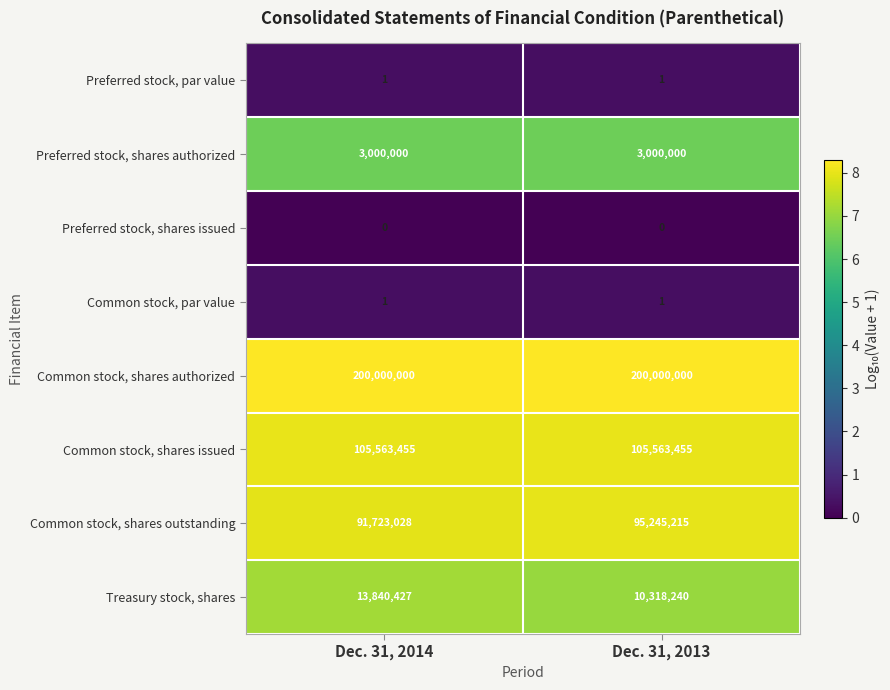

Reading left to right, transcribe all the data shown in this chart.

Preferred stock, par value: Dec. 31, 2014=1	Dec. 31, 2013=1
Preferred stock, shares authorized: Dec. 31, 2014=3000000	Dec. 31, 2013=3000000
Preferred stock, shares issued: Dec. 31, 2014=0	Dec. 31, 2013=0
Common stock, par value: Dec. 31, 2014=1	Dec. 31, 2013=1
Common stock, shares authorized: Dec. 31, 2014=200000000	Dec. 31, 2013=200000000
Common stock, shares issued: Dec. 31, 2014=105563455	Dec. 31, 2013=105563455
Common stock, shares outstanding: Dec. 31, 2014=91723028	Dec. 31, 2013=95245215
Treasury stock, shares: Dec. 31, 2014=13840427	Dec. 31, 2013=10318240